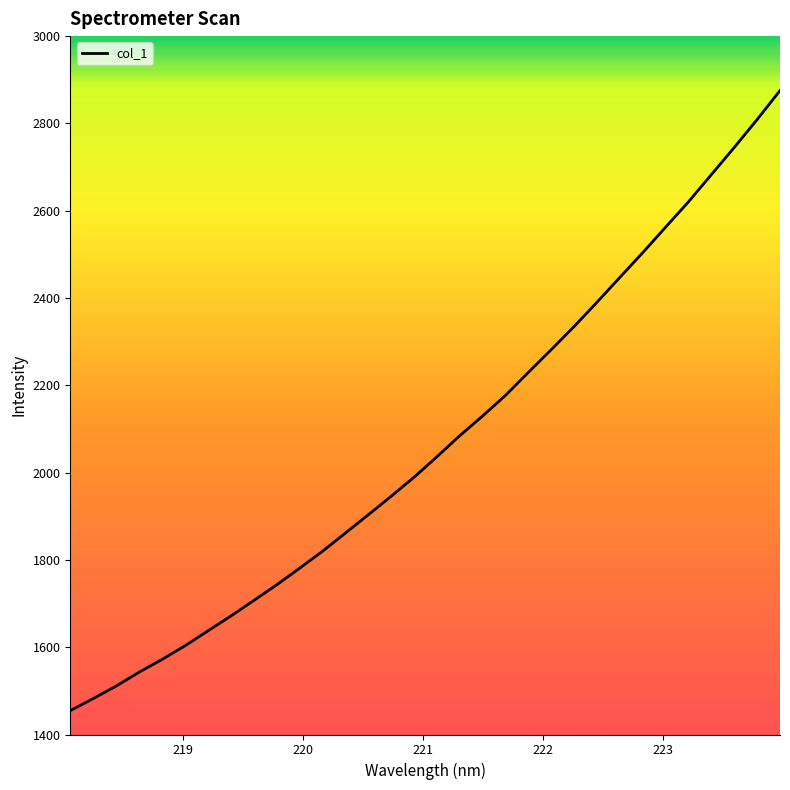

What is the average value?

2066.6